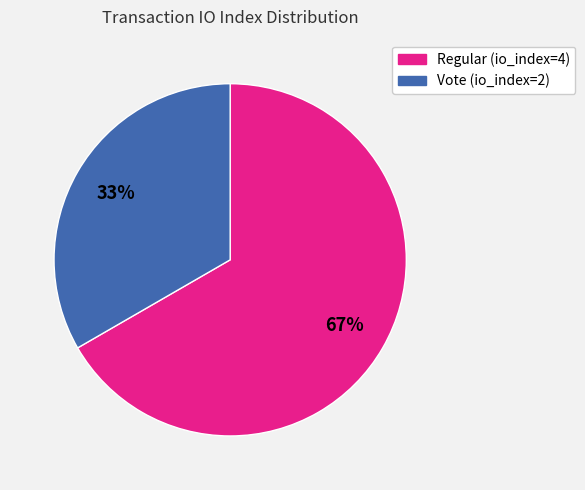

To the nearest percent, what is the average slice percentage?

50%